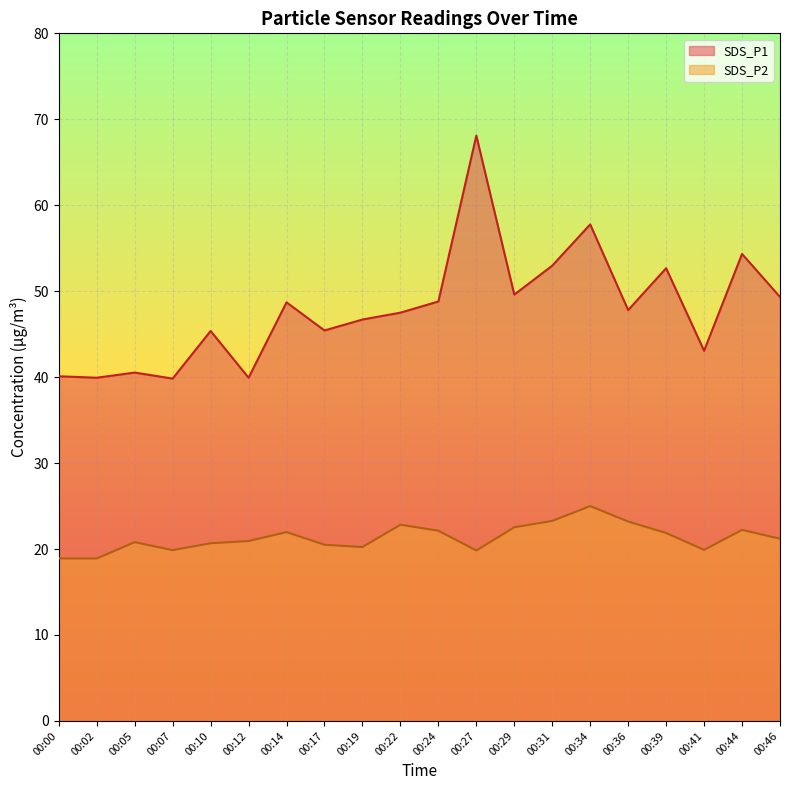

How many values in the SDS_P2 series are below 21?

10